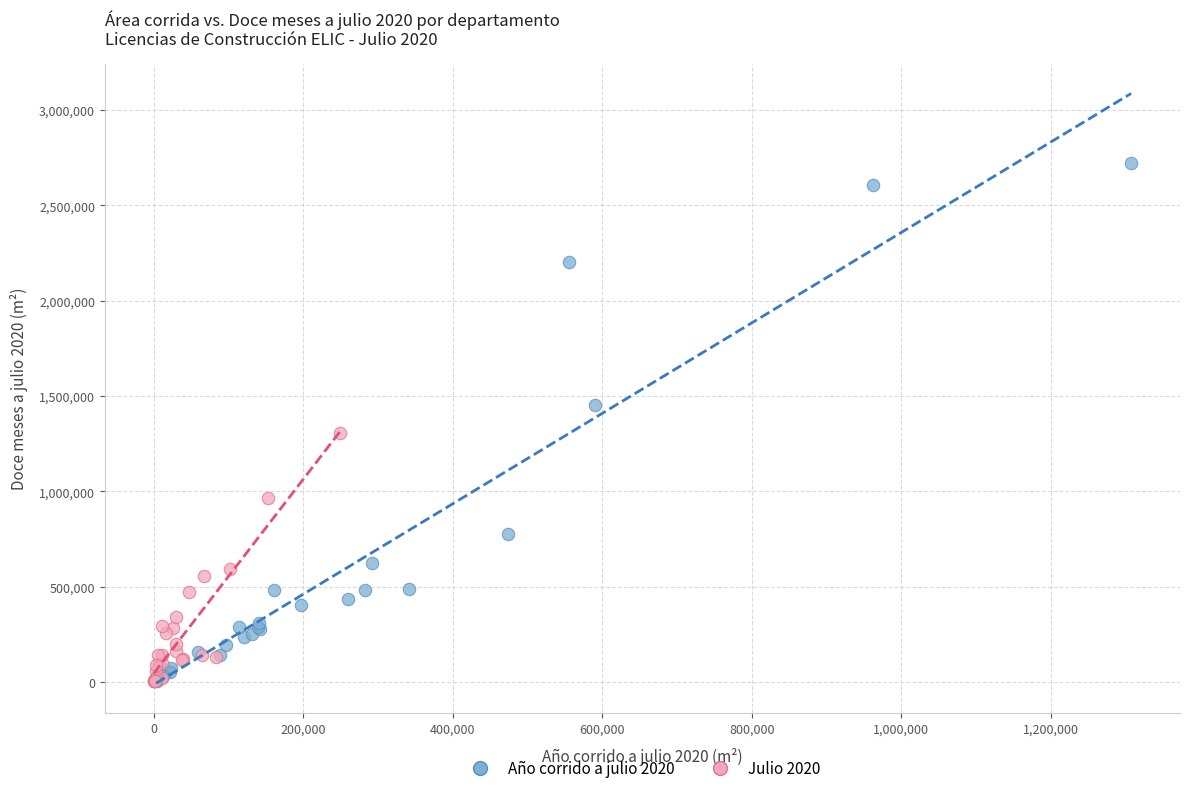

Which series has the largest Y range (max minus min)?

Año corrido a julio 2020